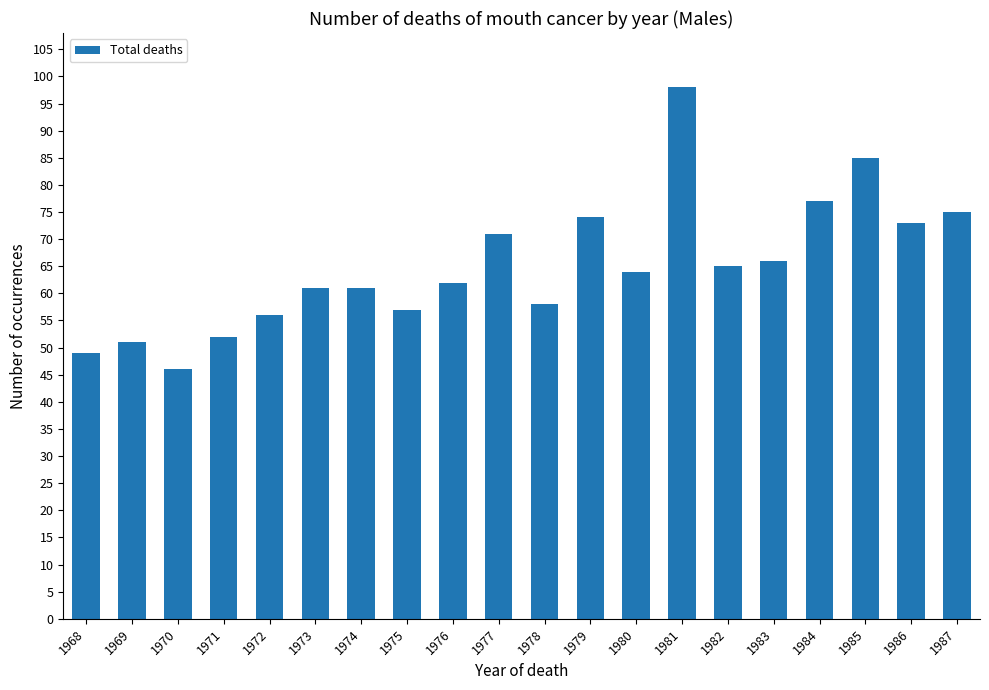

The chart shows a value of 52 at 1971. True or false?

True